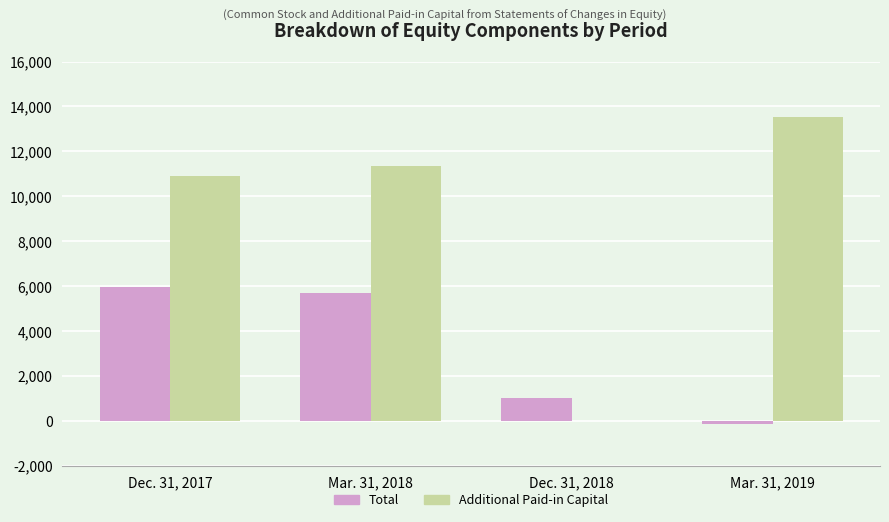

What is the sum of all Total values?

12532